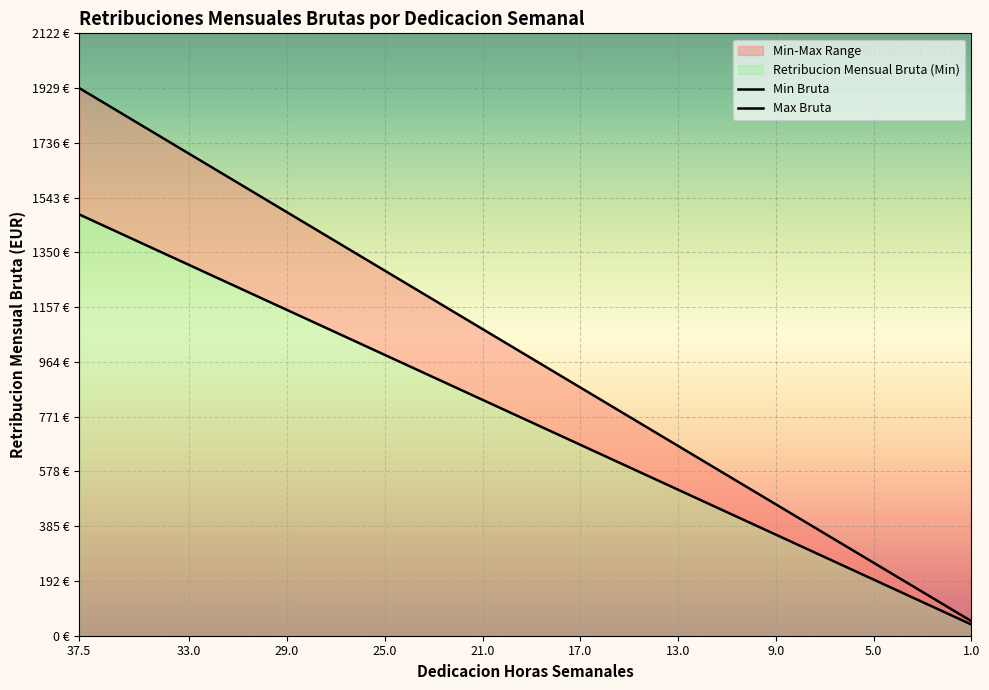

True or false: Max Bruta has more than 2 interior local peaks.

False